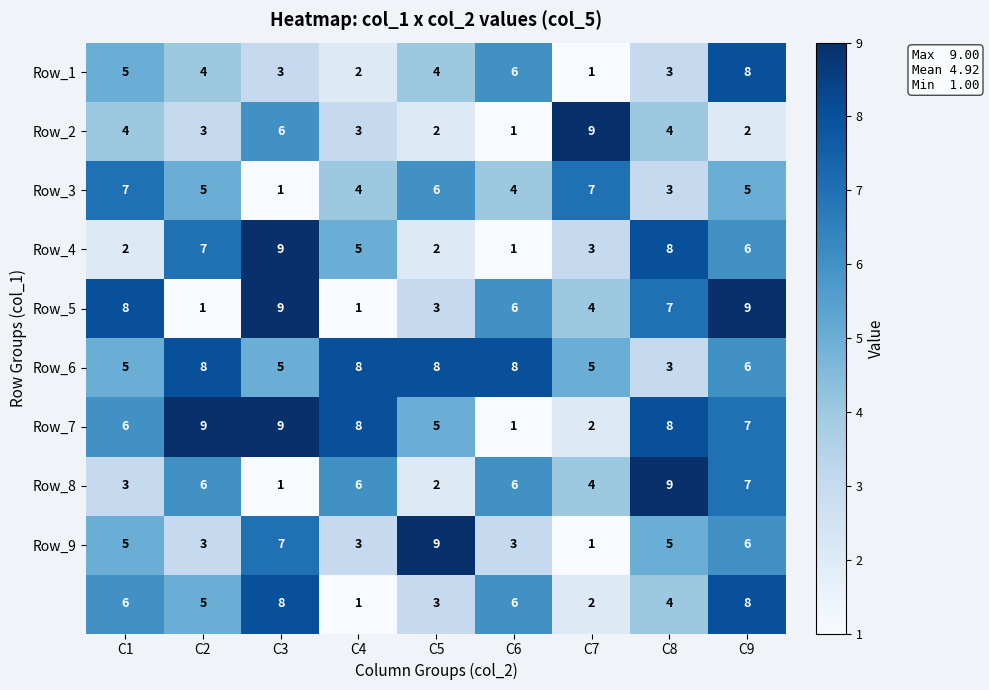

At which category is the sum across all series the highest?

C9